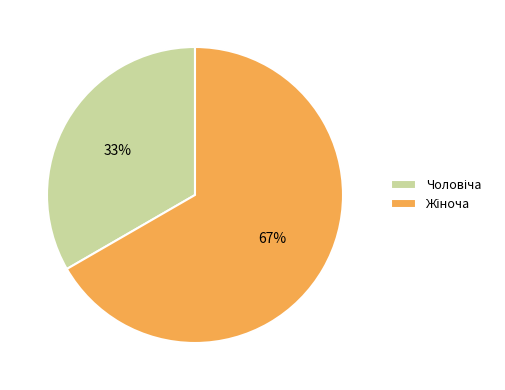

Does any single category account for the majority?

Yes